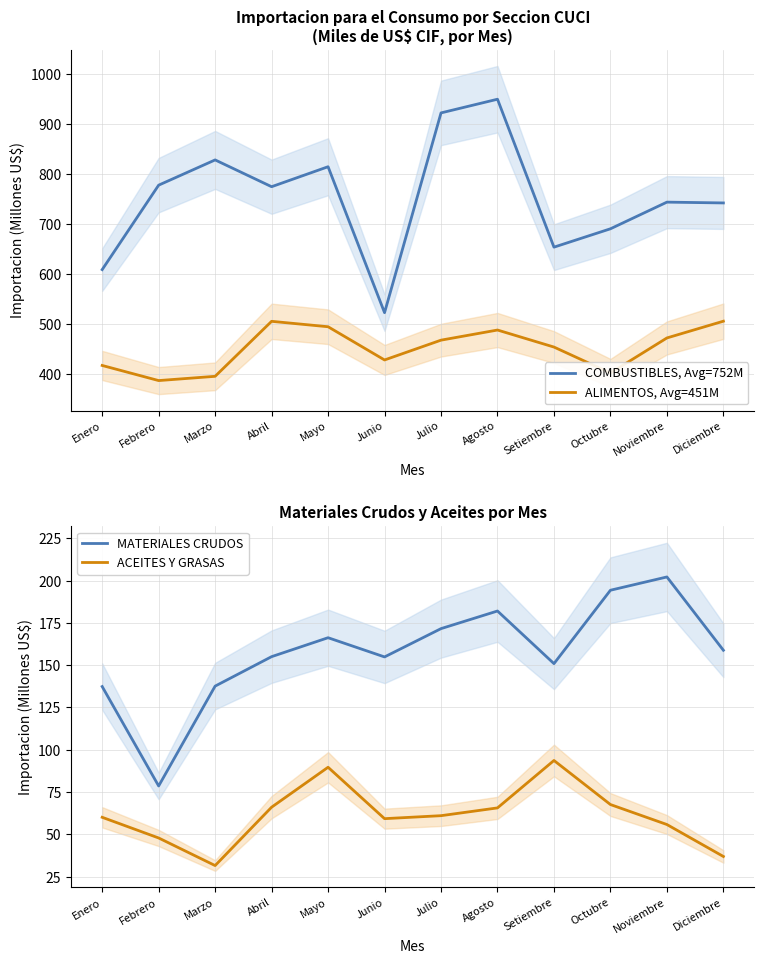

The ACEITES Y GRASAS series shows 43.0 at Mayo. True or false?

False